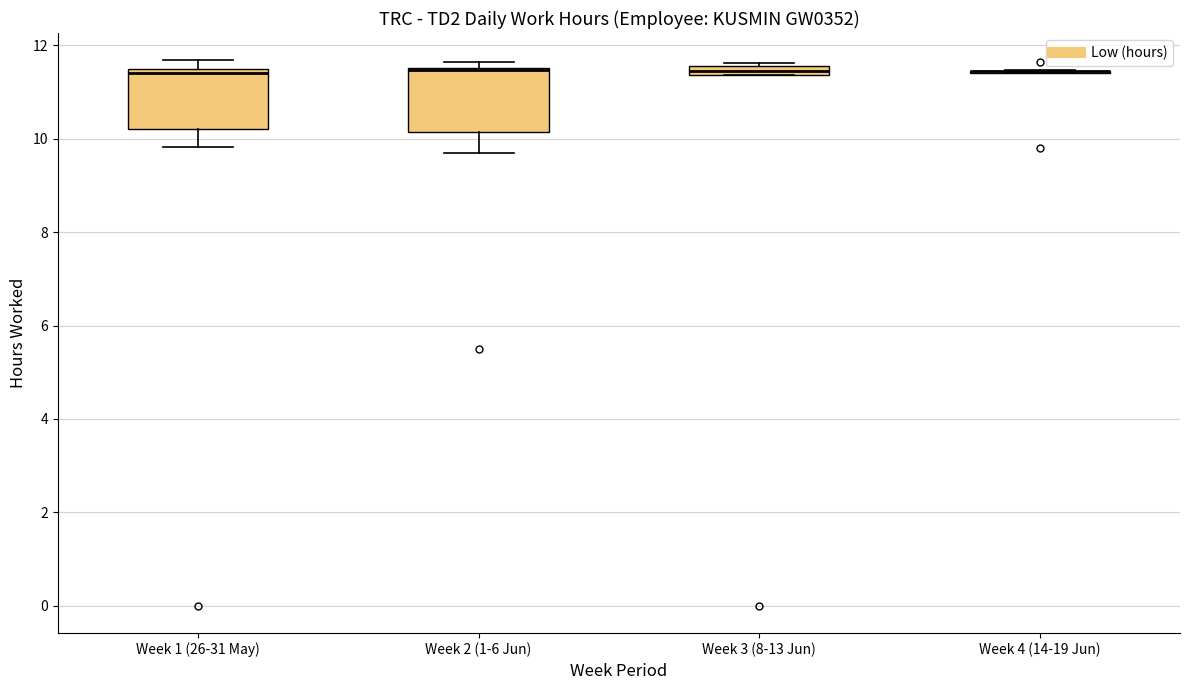

Where is the lower edge of the box for Week 3 (8-13 Jun) on the y-axis? The values are not printed on the chart, so give them approximately, as read against the axis.

11.4